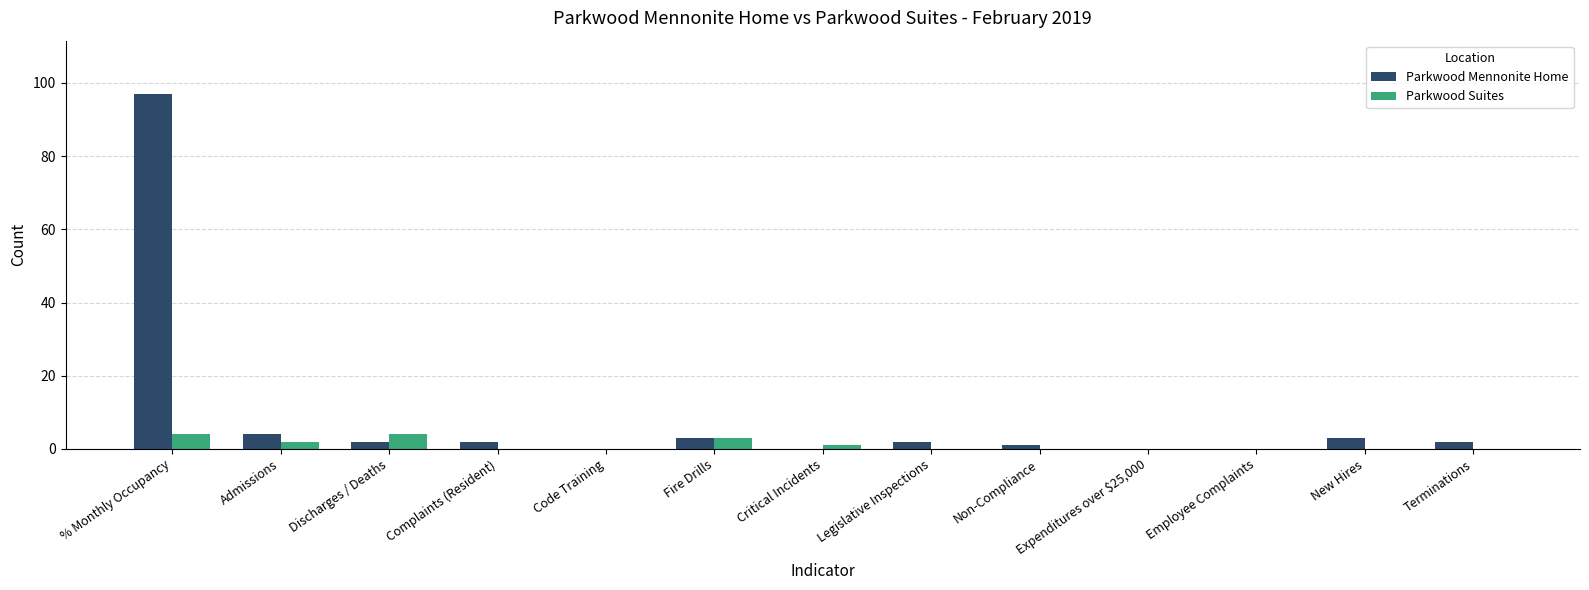

Reading left to right, what are all the values shown in this chart?

Parkwood Mennonite Home: % Monthly Occupancy=97	Admissions=4	Discharges / Deaths=2	Complaints (Resident)=2	Code Training=0	Fire Drills=3	Critical Incidents=0	Legislative Inspections=2	Non-Compliance=1	Expenditures over $25,000=0	Employee Complaints=0	New Hires=3	Terminations=2
Parkwood Suites: % Monthly Occupancy=4	Admissions=2	Discharges / Deaths=4	Complaints (Resident)=0	Code Training=0	Fire Drills=3	Critical Incidents=1	Legislative Inspections=0	Non-Compliance=0	Expenditures over $25,000=0	Employee Complaints=0	New Hires=0	Terminations=0